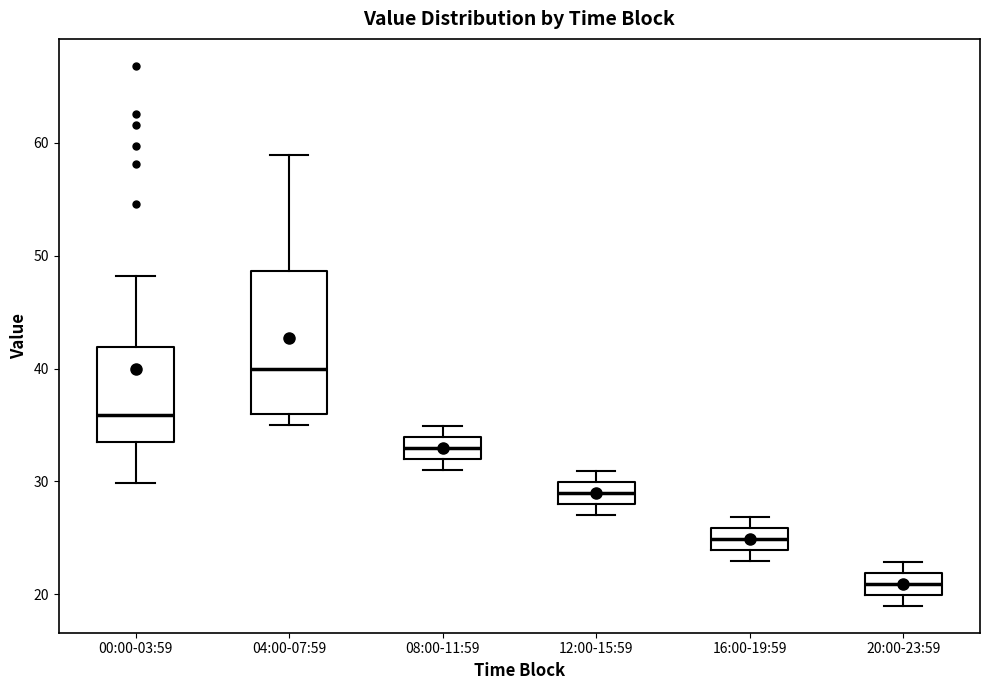

Which box has the highest median line?

04:00-07:59